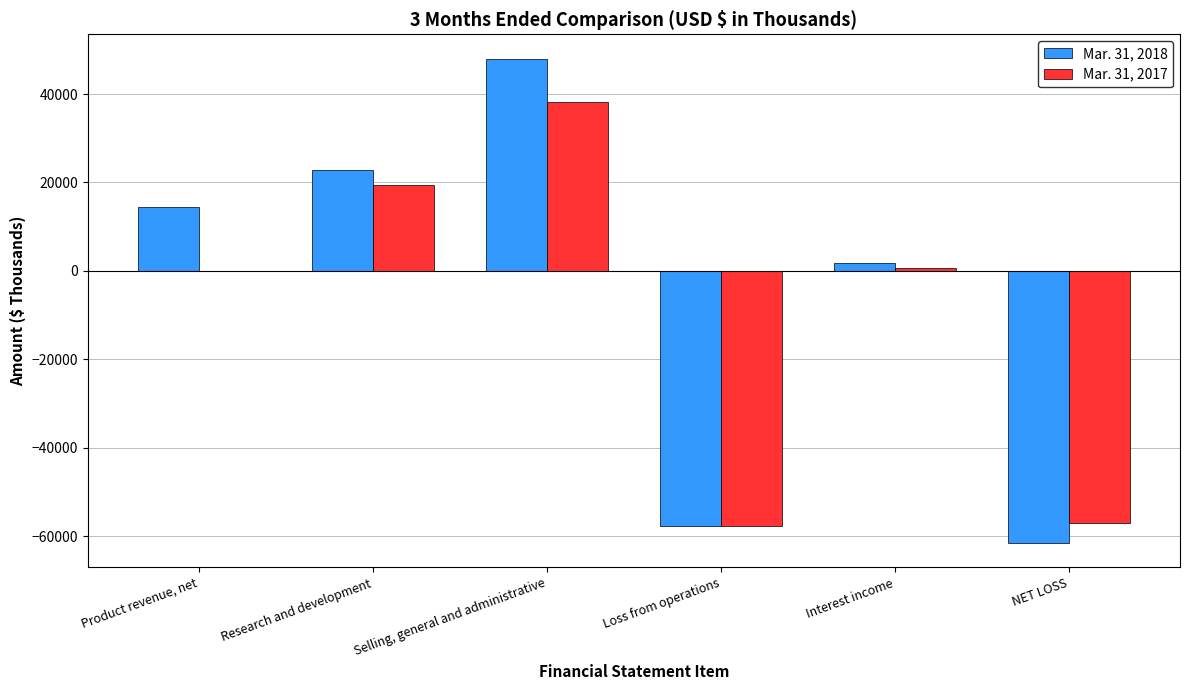

At which category does the chart reach its peak across all series?

Selling, general and administrative